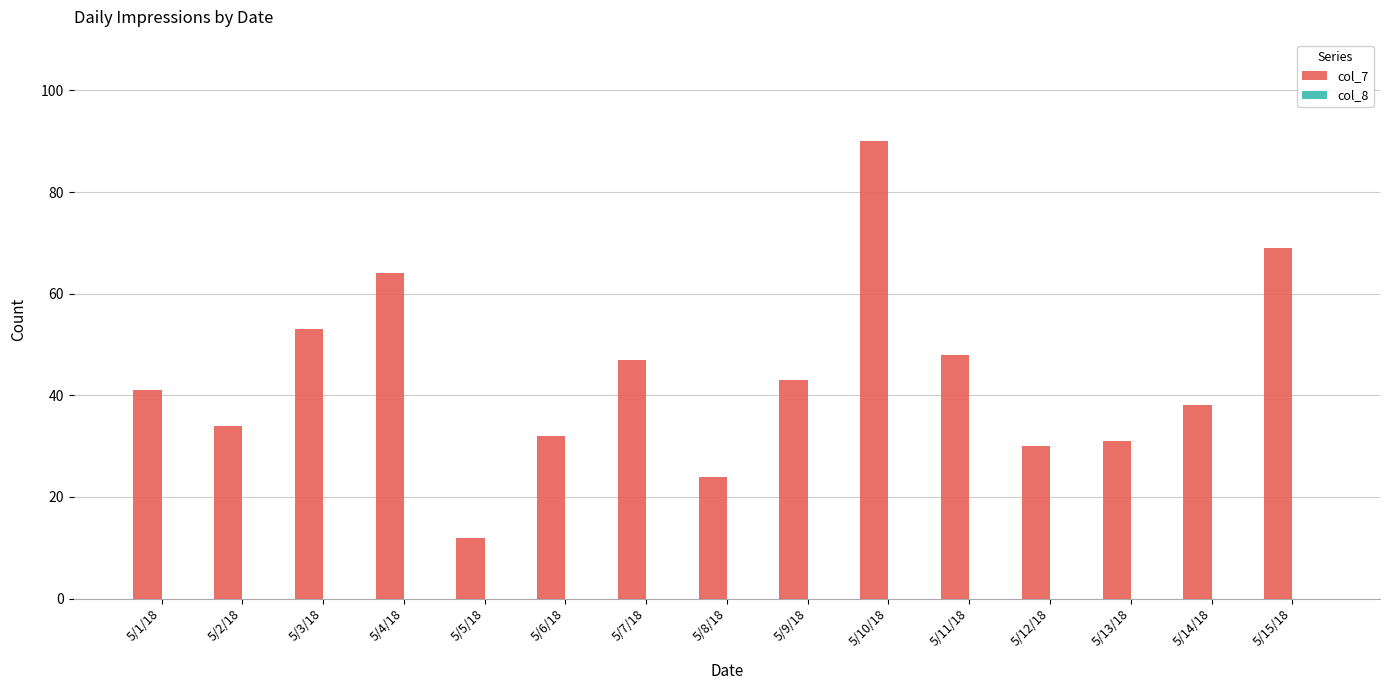

Between 5/7/18 and 5/5/18, which is larger?

5/7/18